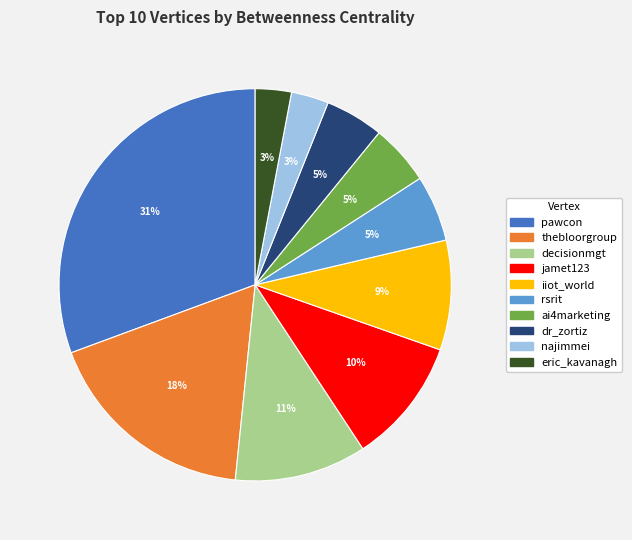

Is there a majority slice in this chart?

No